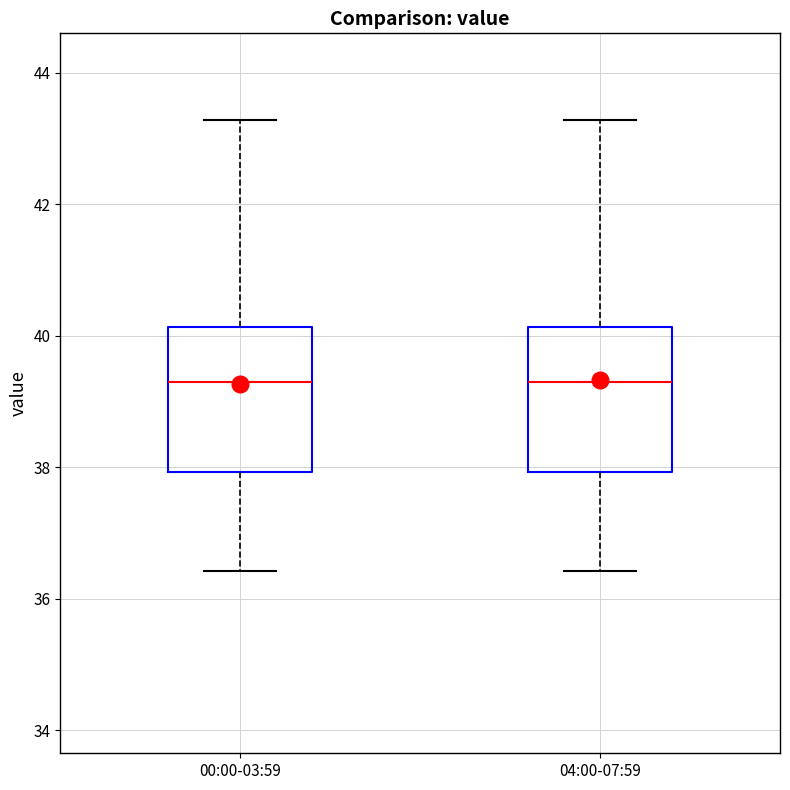

Reading left to right, transcribe this box plot: for each box, give where its median line is, the range the box spans, and where its two whiskers end, as read against the y-axis. The values are not printed on the chart, so give them approximately, as read against the axis.

00:00-03:59: median 39.2, box 38.0 to 40.2, whiskers 36.4 to 43.2
04:00-07:59: median 39.2, box 38.0 to 40.2, whiskers 36.4 to 43.2